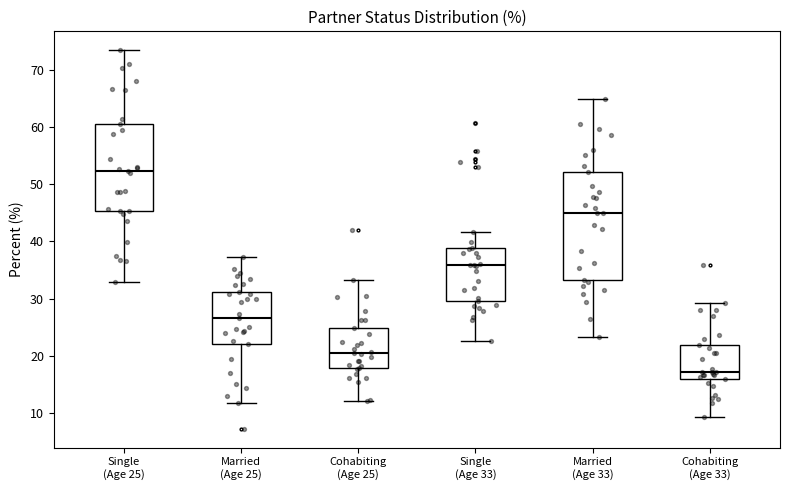

Which box has the lowest median line?

Cohabiting (Age 33)